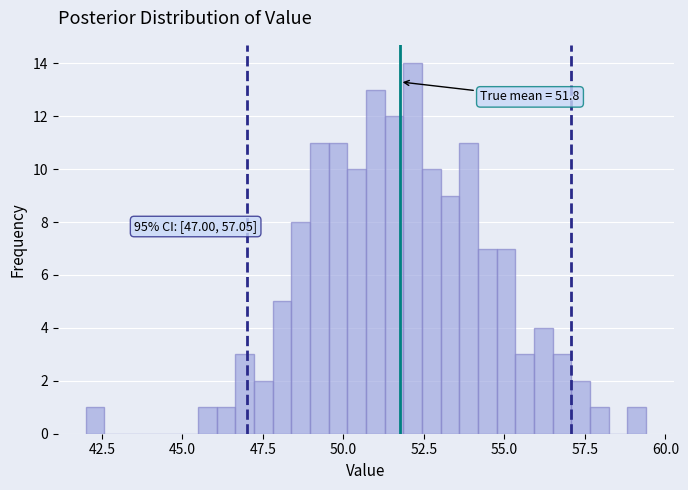

Around what value on the x-axis is the tallest bar? Give the approximate position of its centre, as read against the axis.

52.0